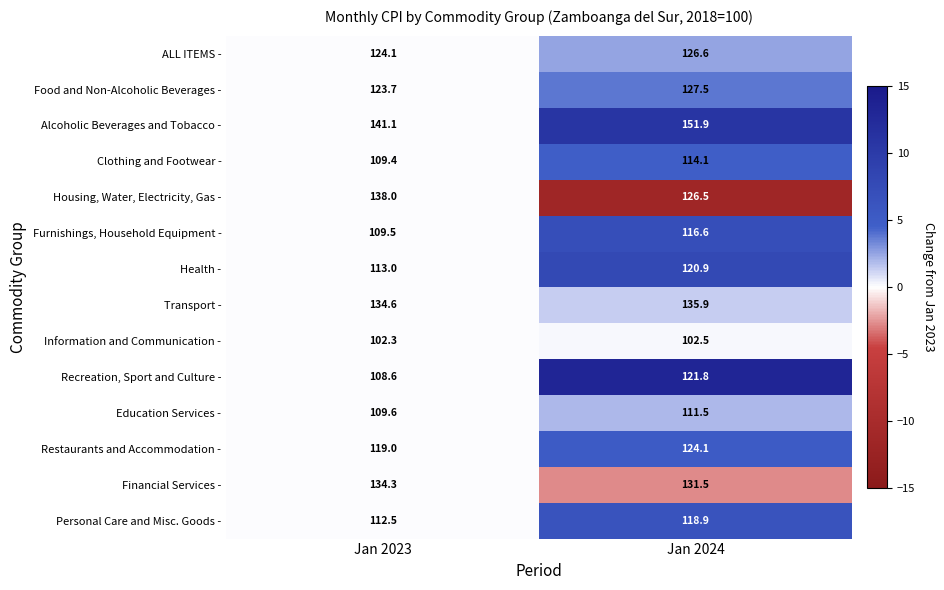

What is the sum of the Clothing and Footwear - values at Jan 2023 and Jan 2024?

223.5